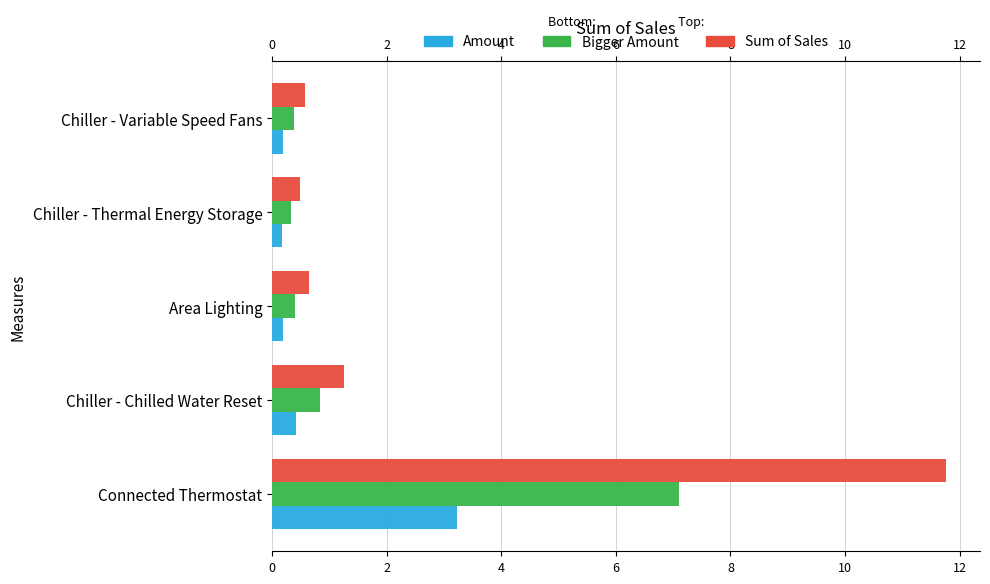

The value of Sum of Sales at Chiller - Thermal Energy Storage is 0.5. True or false?

True